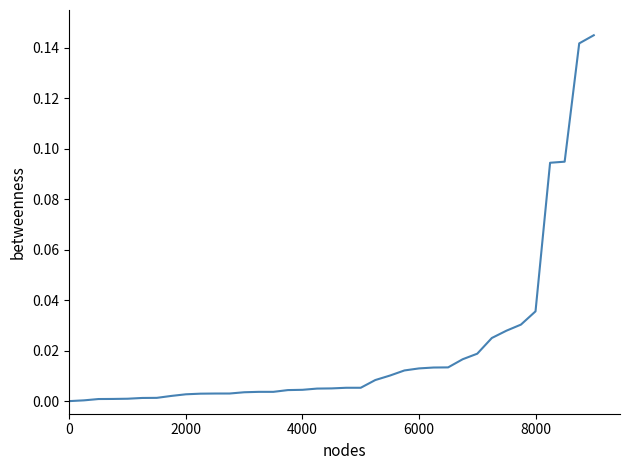

How many lines are shown in the chart?

1